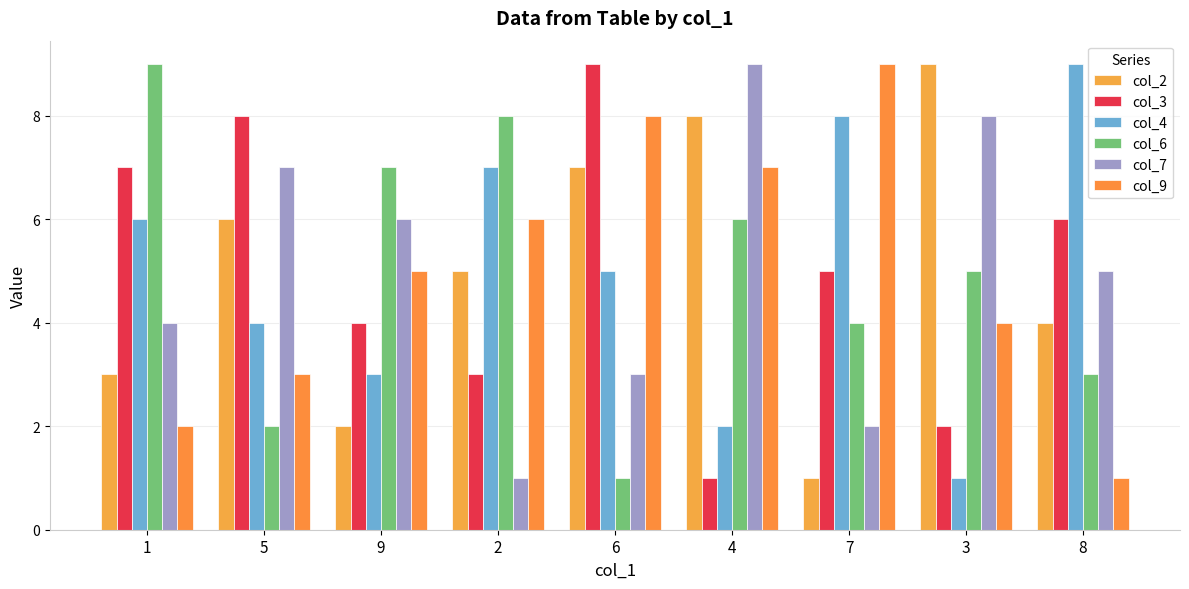

The col_7 series shows 1 at 2. True or false?

True